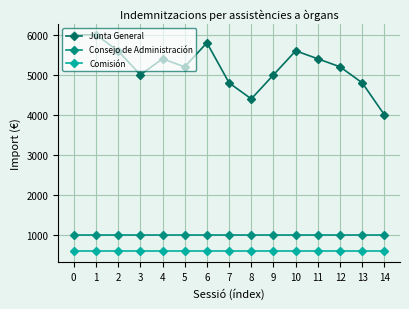

What is the difference between the highest and lowest values at 0?

5400